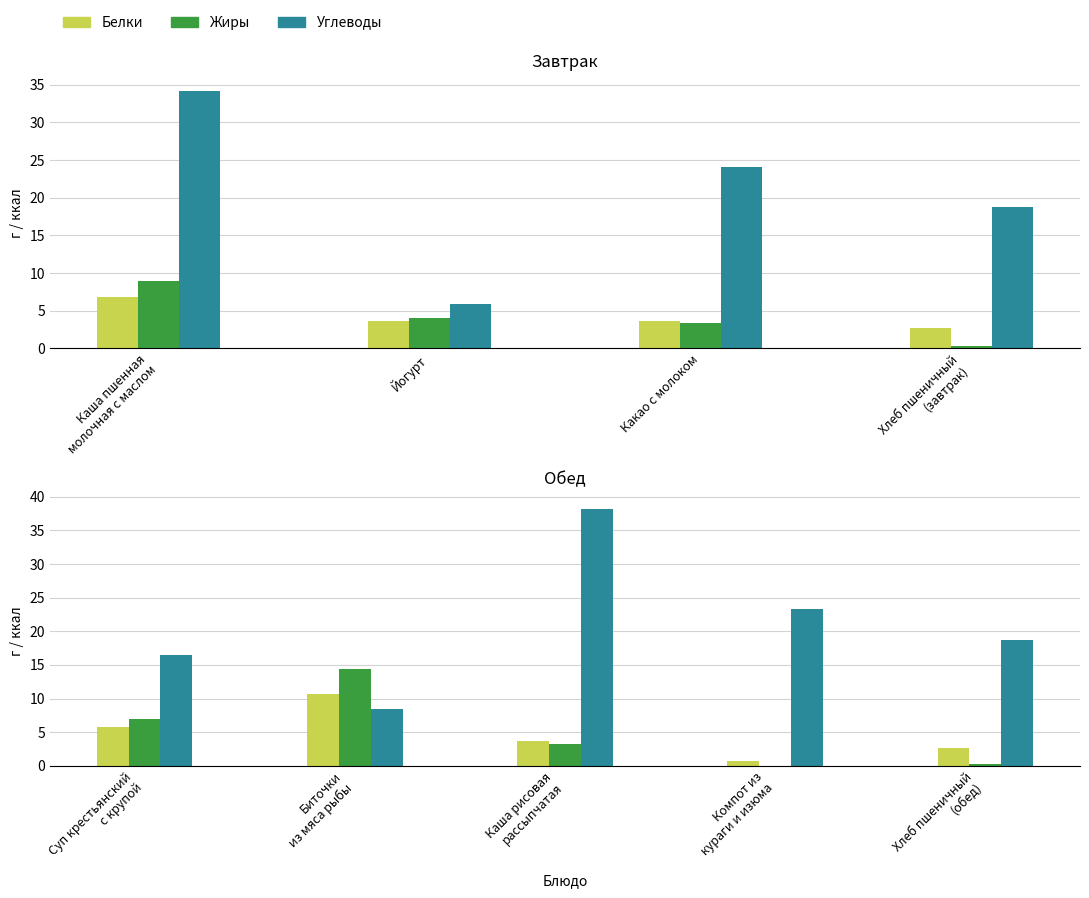

Which has a higher value, Суп крестьянский с крупой or Каша рисовая рассыпчатая?

Суп крестьянский с крупой